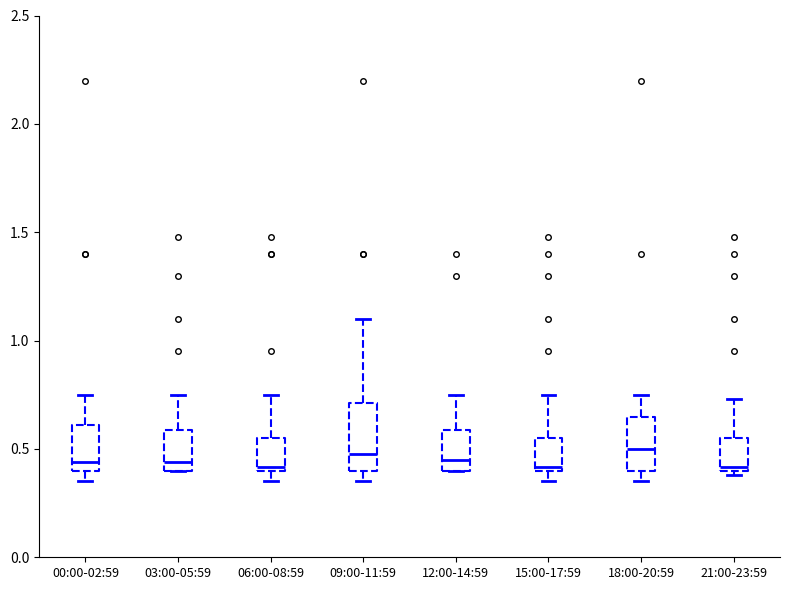

Reading left to right, read every box against the y-axis: the position of its median line, the range the box covers, and the ends of its whiskers. The values are not printed on the chart, so give them approximately, as read against the axis.

00:00-02:59: median 0.45, box 0.40 to 0.60, whiskers 0.35 to 0.75
03:00-05:59: median 0.45, box 0.40 to 0.60, whiskers 0.40 to 0.75
06:00-08:59: median 0.40 (just above the box's lower edge), box 0.40 to 0.55, whiskers 0.35 to 0.75
09:00-11:59: median 0.50, box 0.40 to 0.70, whiskers 0.35 to 1.10
12:00-14:59: median 0.45, box 0.40 to 0.60, whiskers 0.40 to 0.75
15:00-17:59: median 0.40 (just above the box's lower edge), box 0.40 to 0.55, whiskers 0.35 to 0.75
18:00-20:59: median 0.50, box 0.40 to 0.65, whiskers 0.35 to 0.75
21:00-23:59: median 0.40 (just above the box's lower edge), box 0.40 to 0.55, whiskers 0.40 (just below the box's lower edge) to 0.75